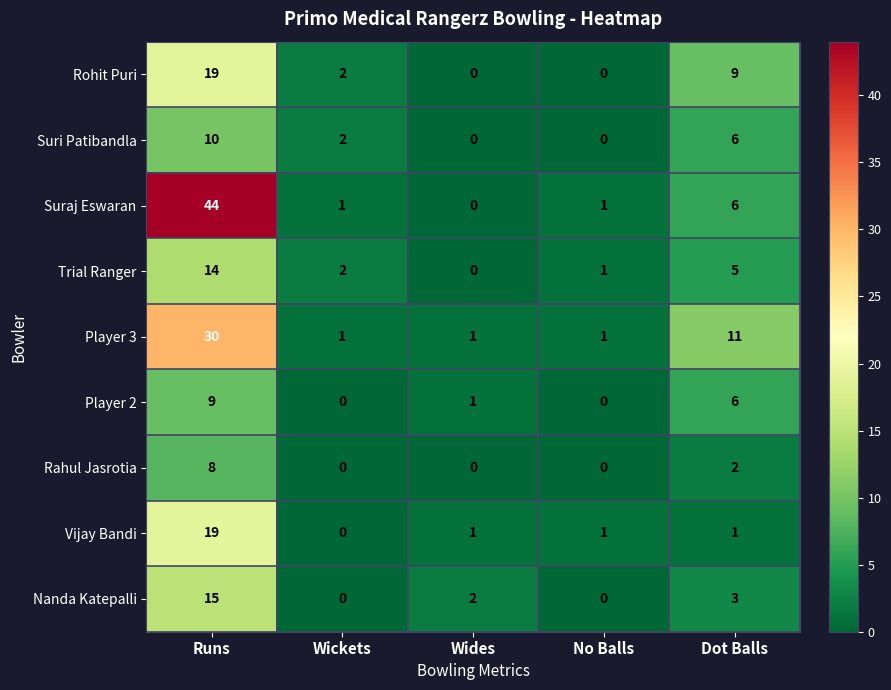

Which series has the widest spread of values?

Suraj Eswaran